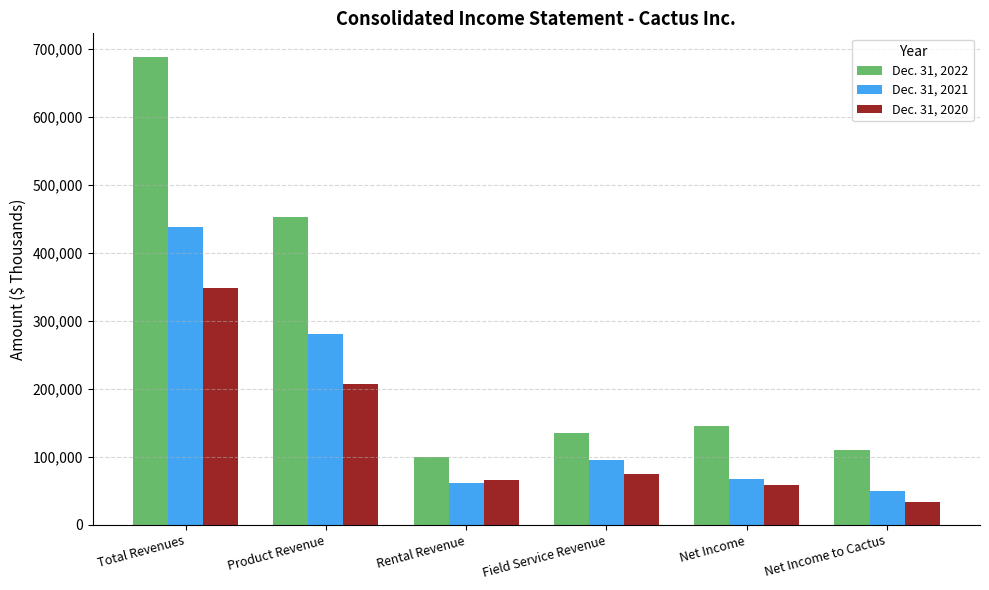

The Dec. 31, 2022 series shows 145122 at Net Income. True or false?

True